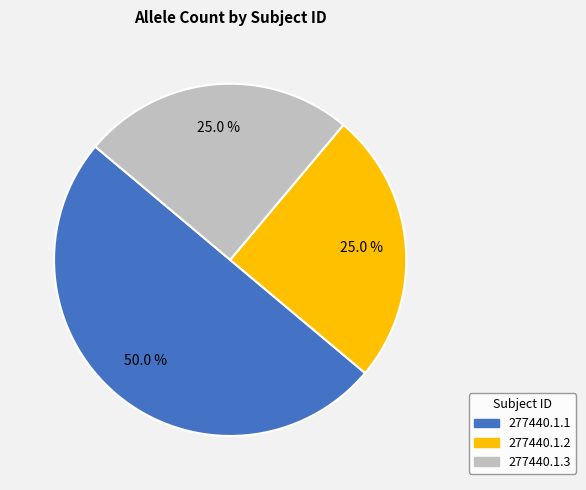

To the nearest percent, what is the difference between the largest and smallest slice percentages?

25%